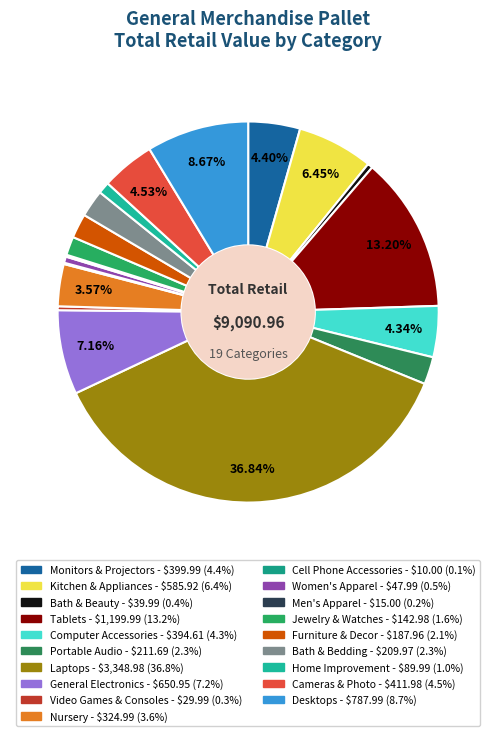

Is it true that Cameras & Photo is 5% of the pie?

True